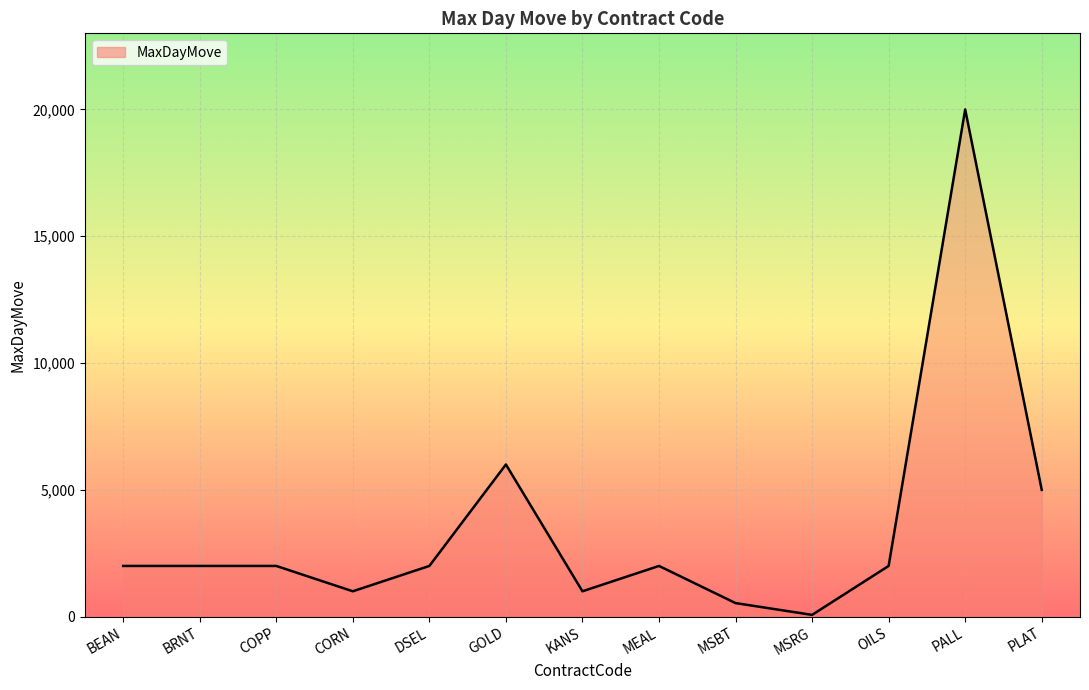

How many values are below 2000?

4